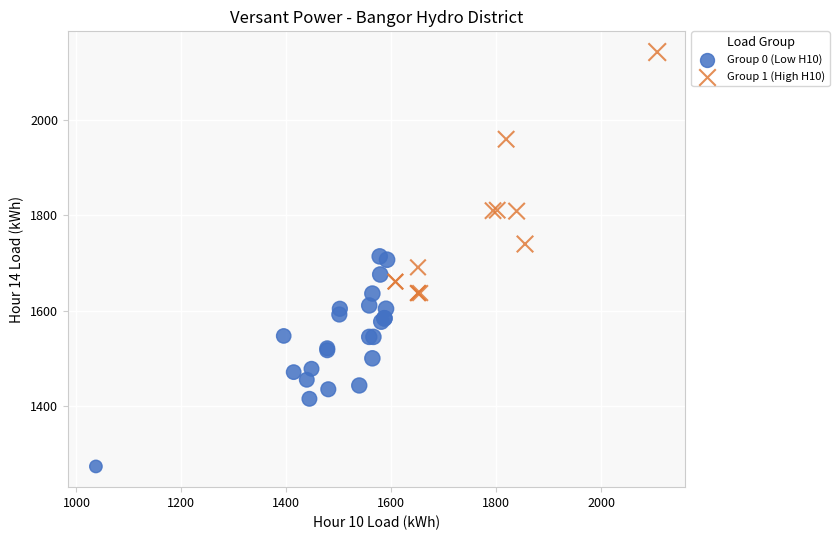

Which series reaches the minimum Y coordinate?

Group 0 (Low H10)